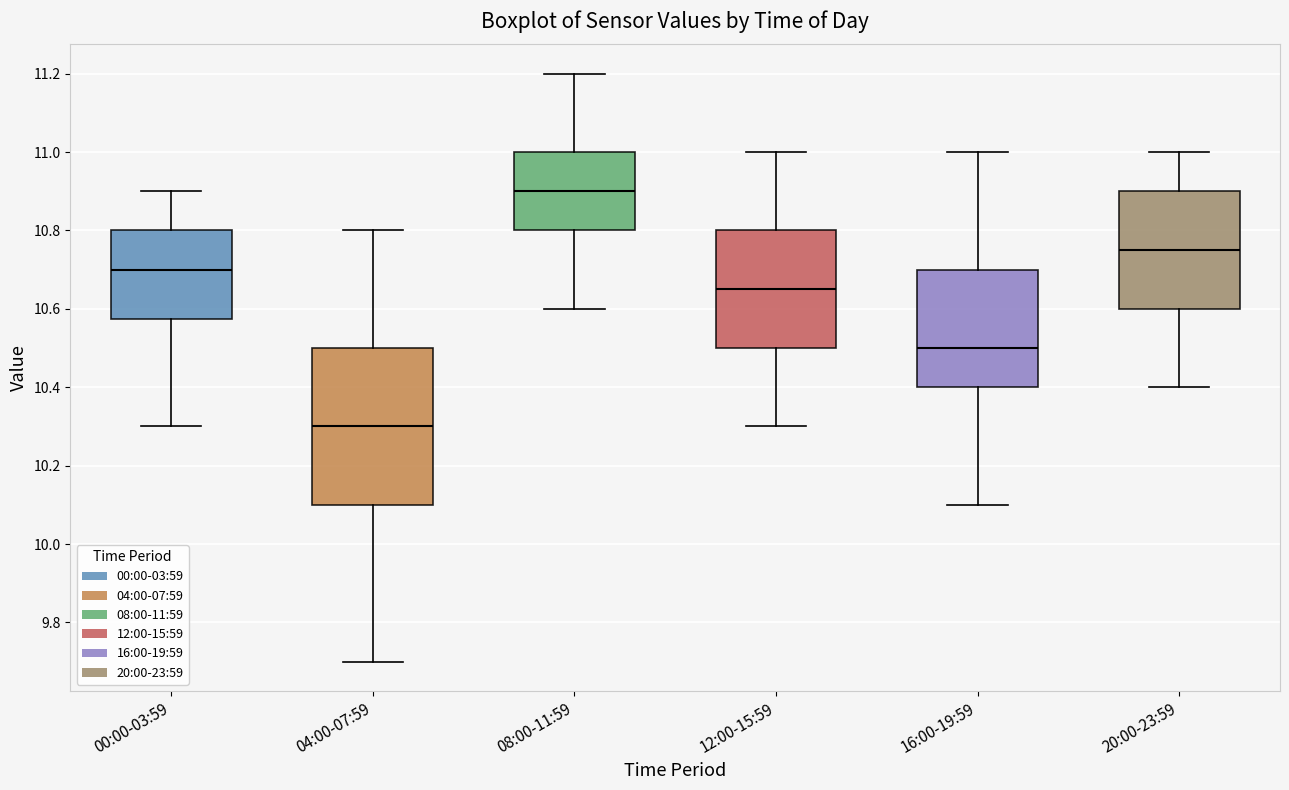

Reading left to right, read every box against the y-axis: the position of its median line, the range the box covers, and the ends of its whiskers. The values are not printed on the chart, so give them approximately, as read against the axis.

00:00-03:59: median 10.70, box 10.58 to 10.80, whiskers 10.30 to 10.90
04:00-07:59: median 10.30, box 10.10 to 10.50, whiskers 9.70 to 10.80
08:00-11:59: median 10.90, box 10.80 to 11.00, whiskers 10.60 to 11.20
12:00-15:59: median 10.66, box 10.50 to 10.80, whiskers 10.30 to 11.00
16:00-19:59: median 10.50, box 10.40 to 10.70, whiskers 10.10 to 11.00
20:00-23:59: median 10.76, box 10.60 to 10.90, whiskers 10.40 to 11.00